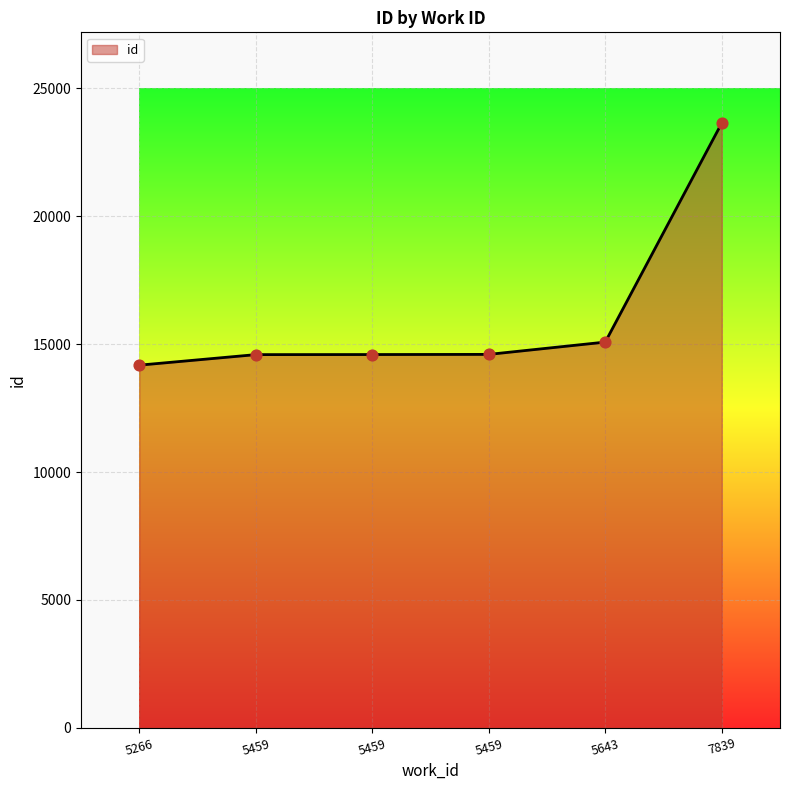

Between 5643 and 7839, which is larger?

7839